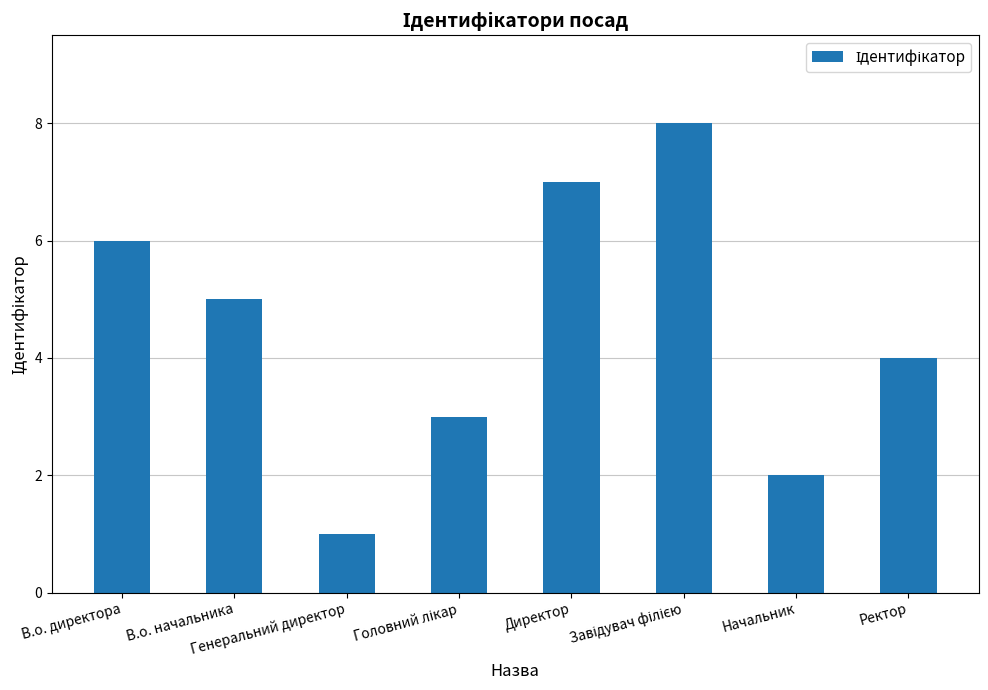

What is the label of the 8th bar from the right?

В.о. директора